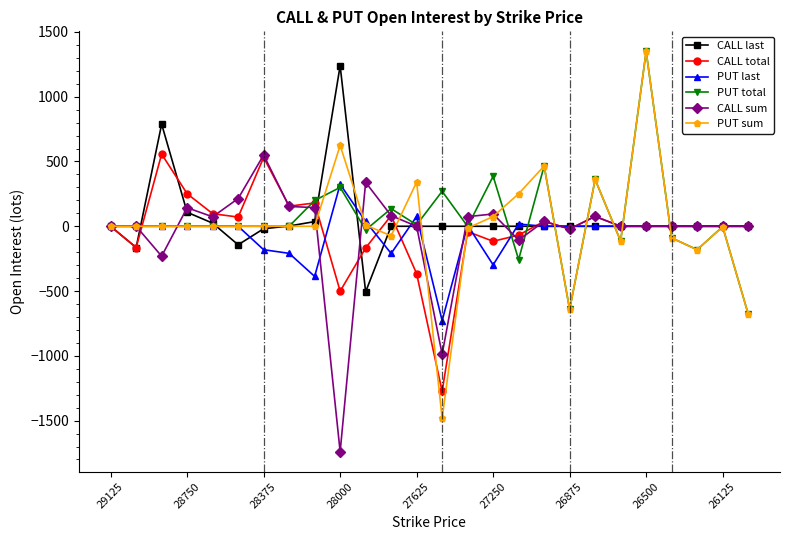

What is the difference between the maximum and second lowest values in the PUT total series?

1992